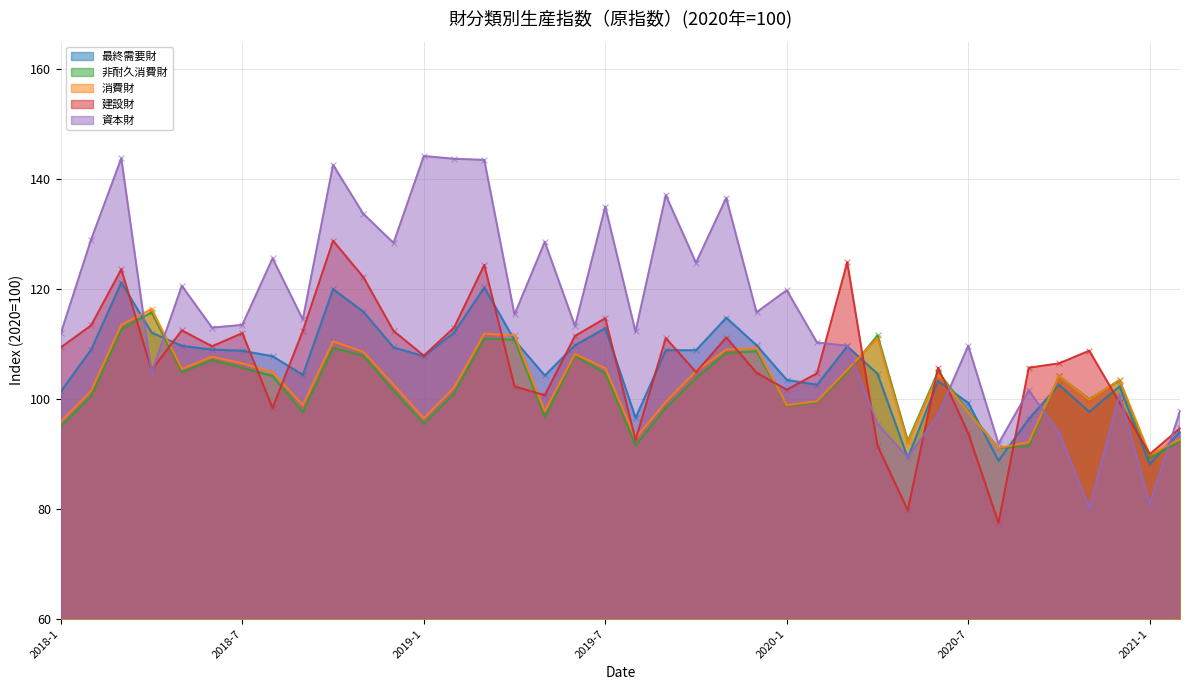

At how many categories does at least one series exceed 88?

38